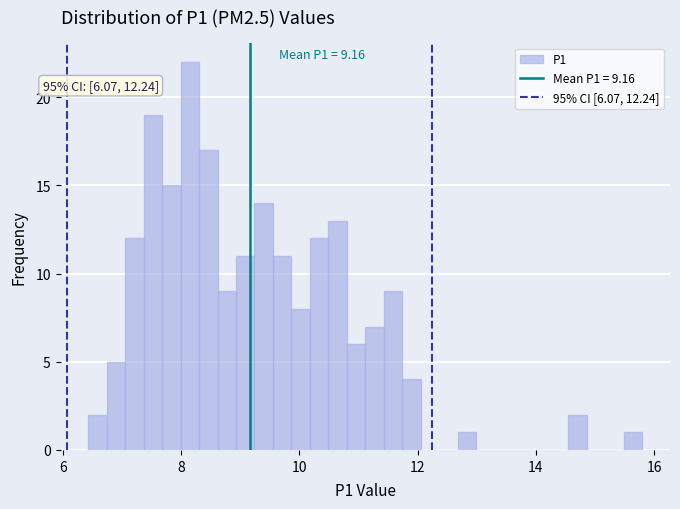

Around what value on the x-axis is the tallest bar? Give the approximate position of its centre, as read against the axis.

8.2